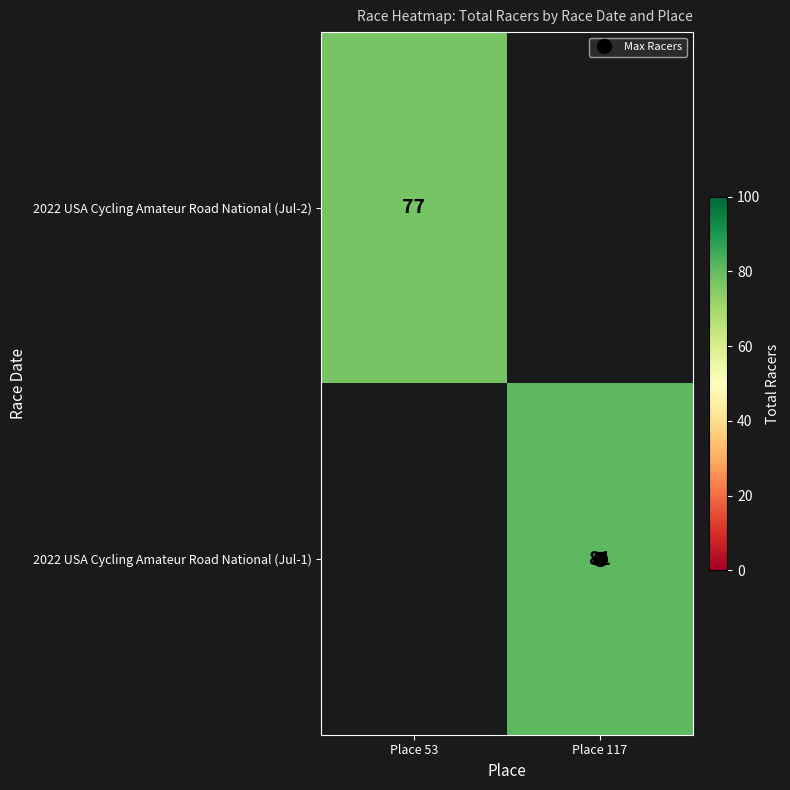

Rank the series by their maximum value, from lowest to highest.

2022 USA Cycling Amateur Road National (Jul-2), 2022 USA Cycling Amateur Road National (Jul-1)